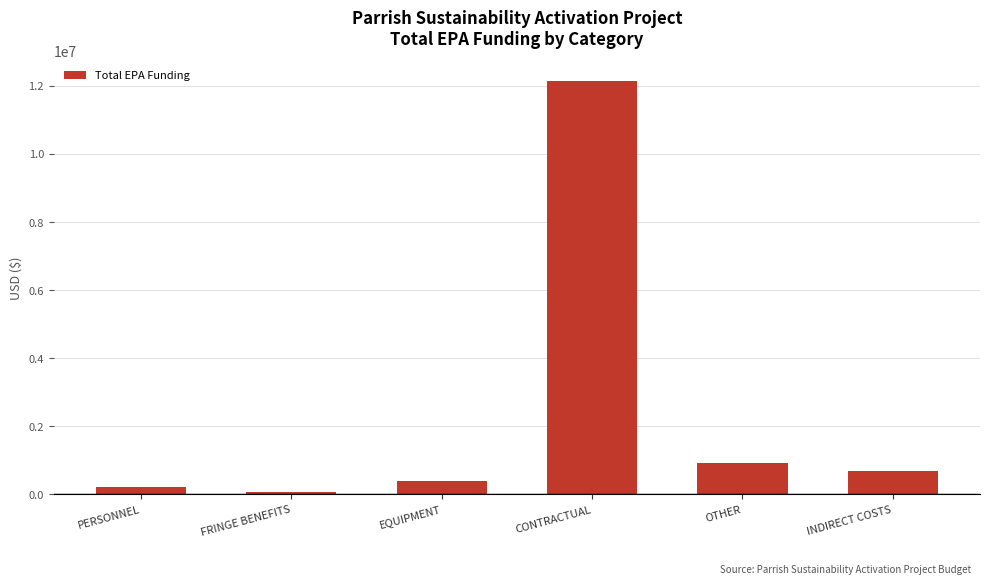

Approximately how many times larger is the value at CONTRACTUAL compared to INDIRECT COSTS?

18.0